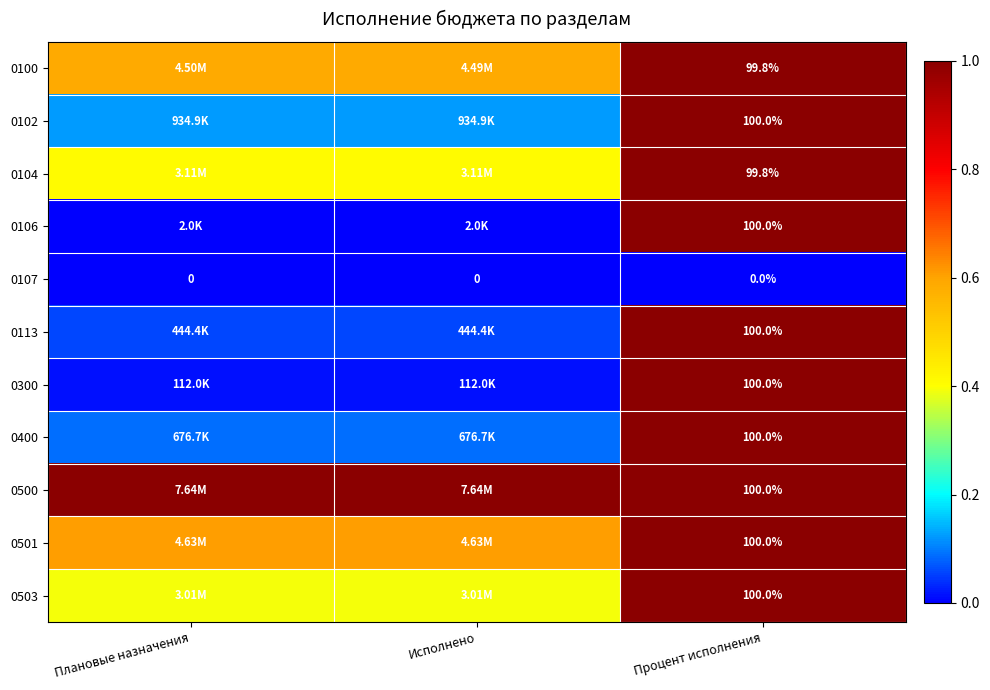

What is the total value across all series at Исполнено?

3.3